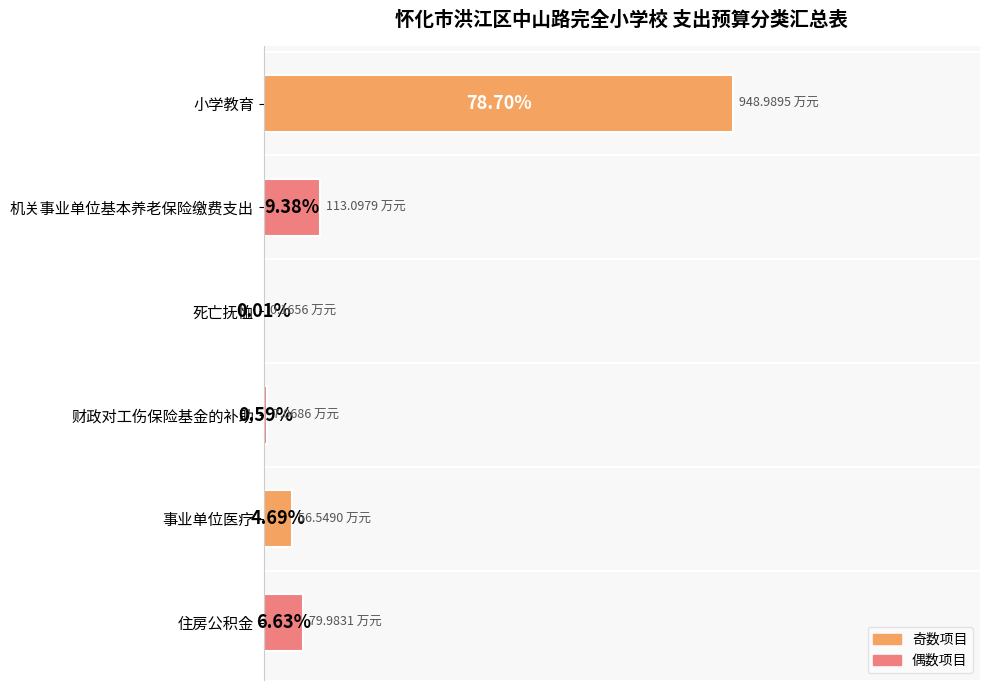

Between 事业单位医疗 and 机关事业单位基本养老保险缴费支出, which is larger?

机关事业单位基本养老保险缴费支出